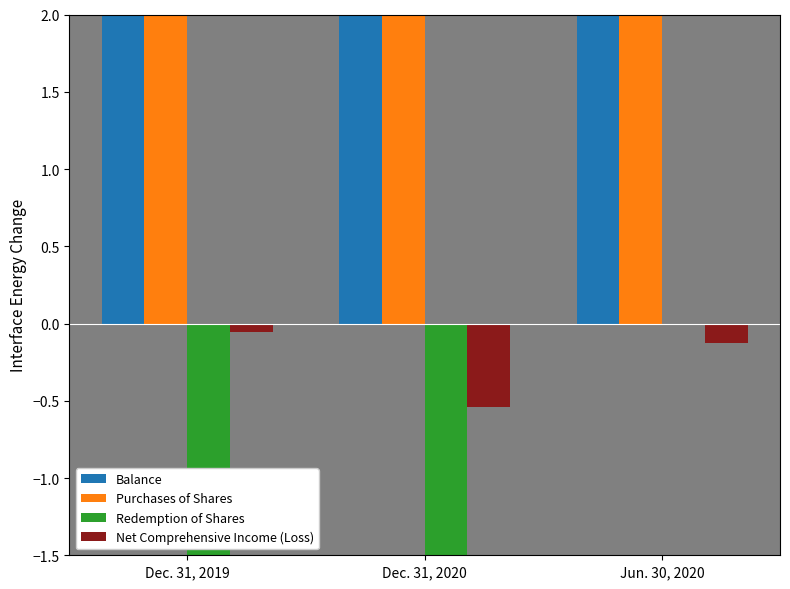

Count the number of data series in this chart.

4